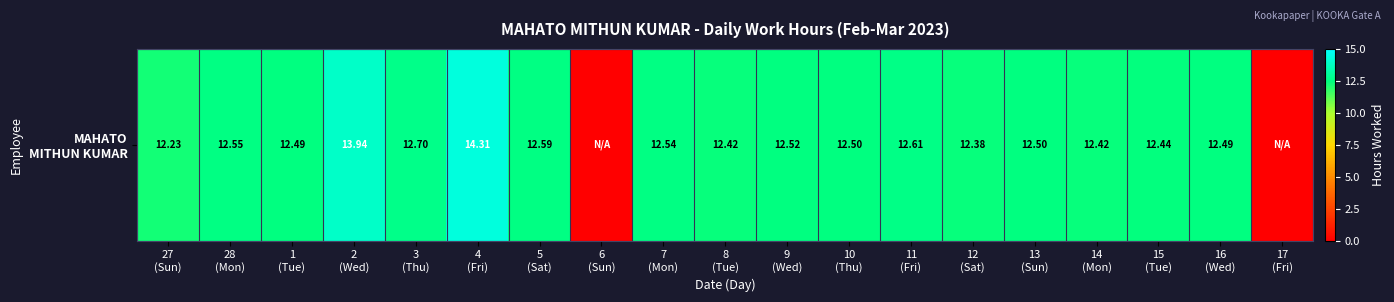

How many values are above zero?

17